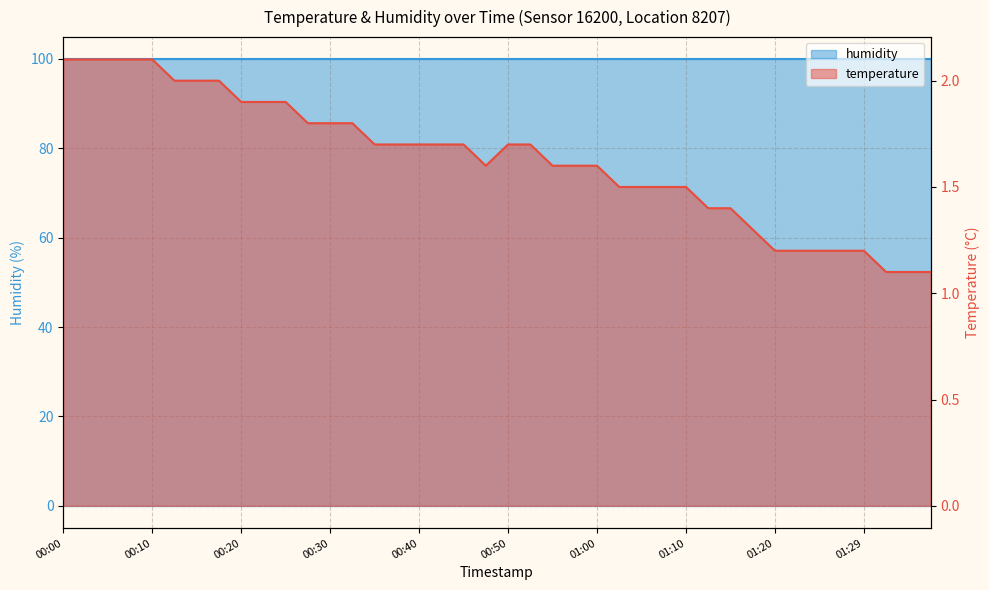

The chart shows a value of 2.6 at 00:50. True or false?

False